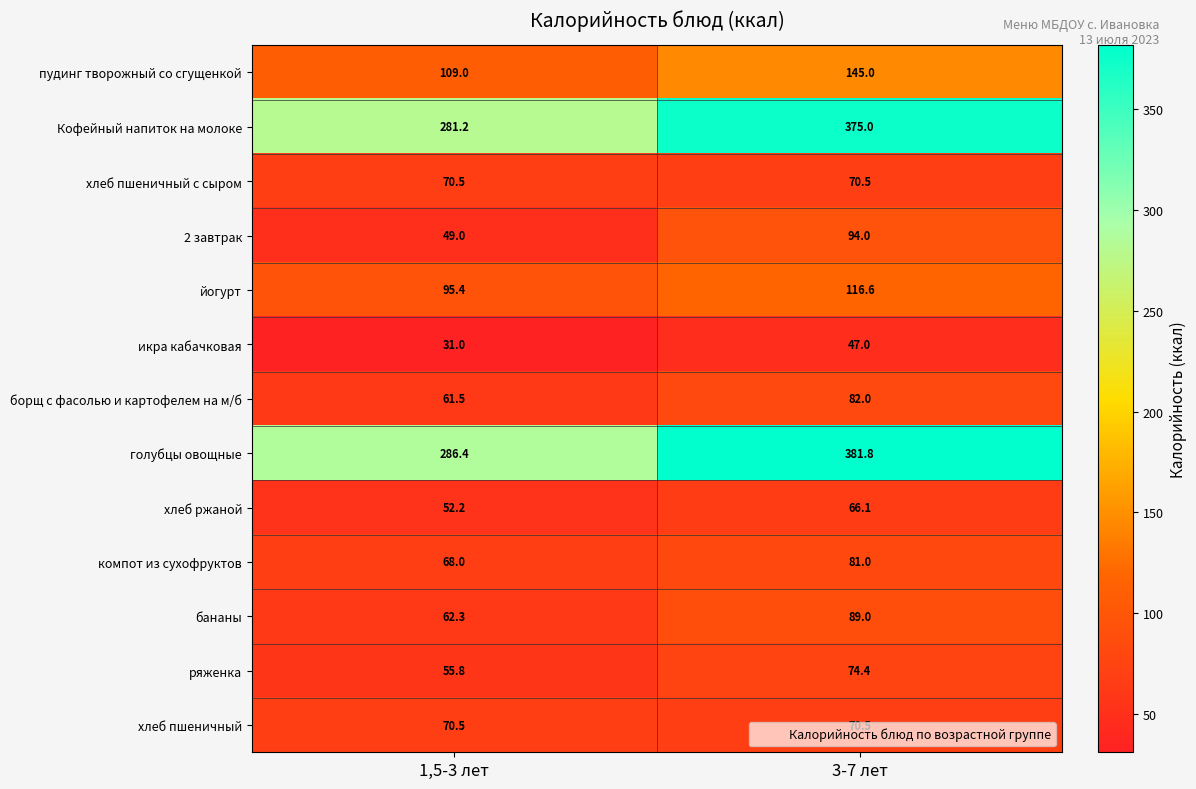

Which category has the highest value across all series?

3-7 лет